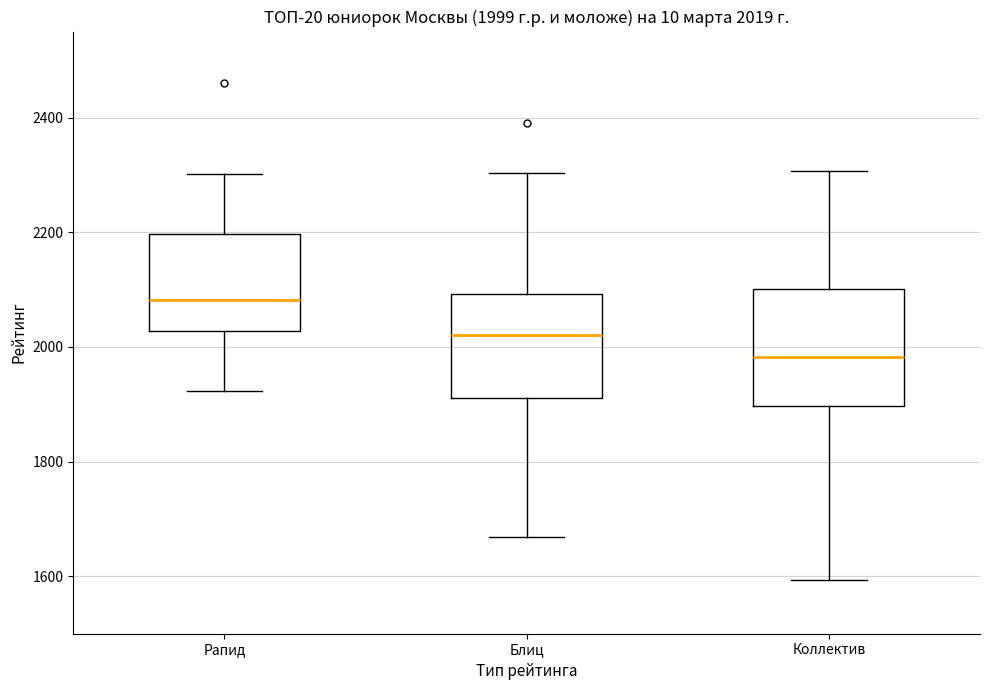

Comparing the boxes themselves (not the whiskers), which one is the tallest?

Коллектив